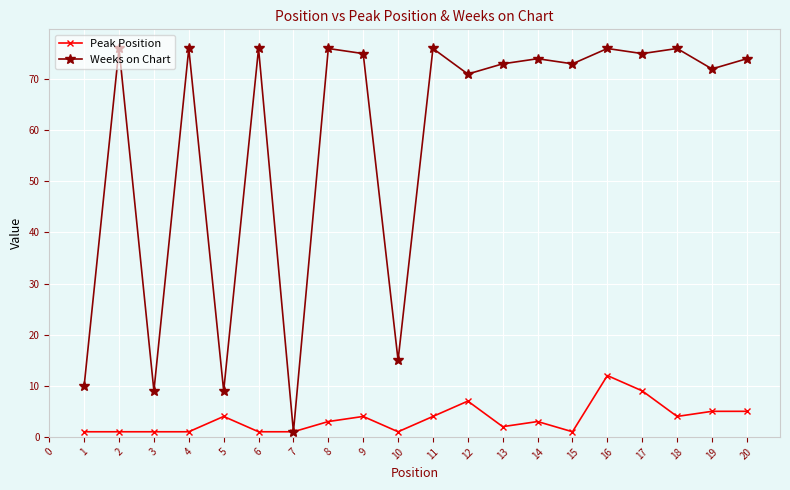

True or false: Weeks on Chart has more than 1 points higher than both neighbors.

True